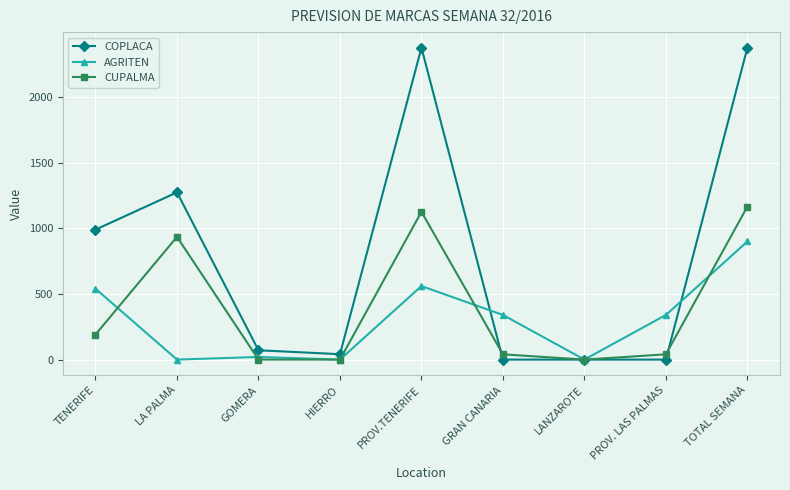

Rank the series at GRAN CANARIA from highest to lowest value.

AGRITEN, CUPALMA, COPLACA